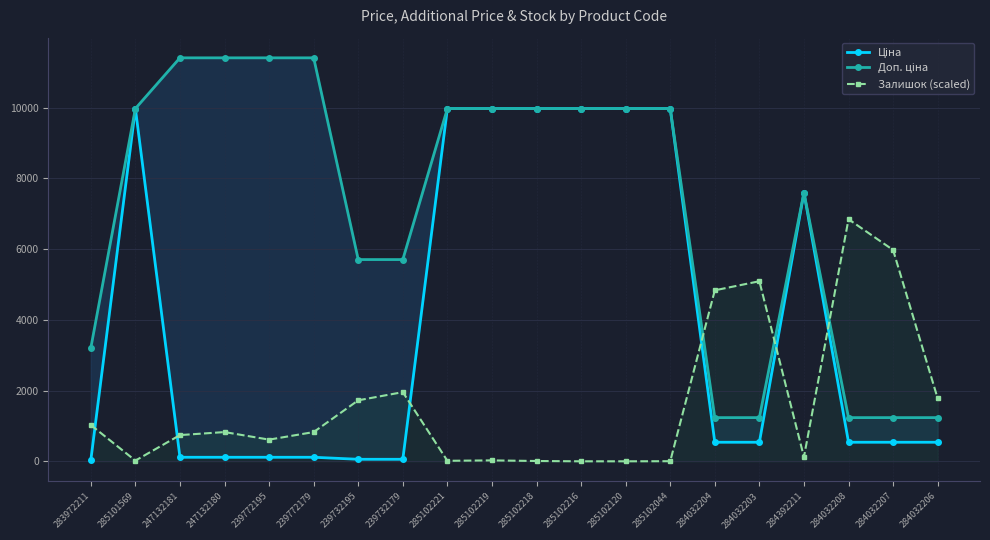

How many data points in Ціна are above 539?

8